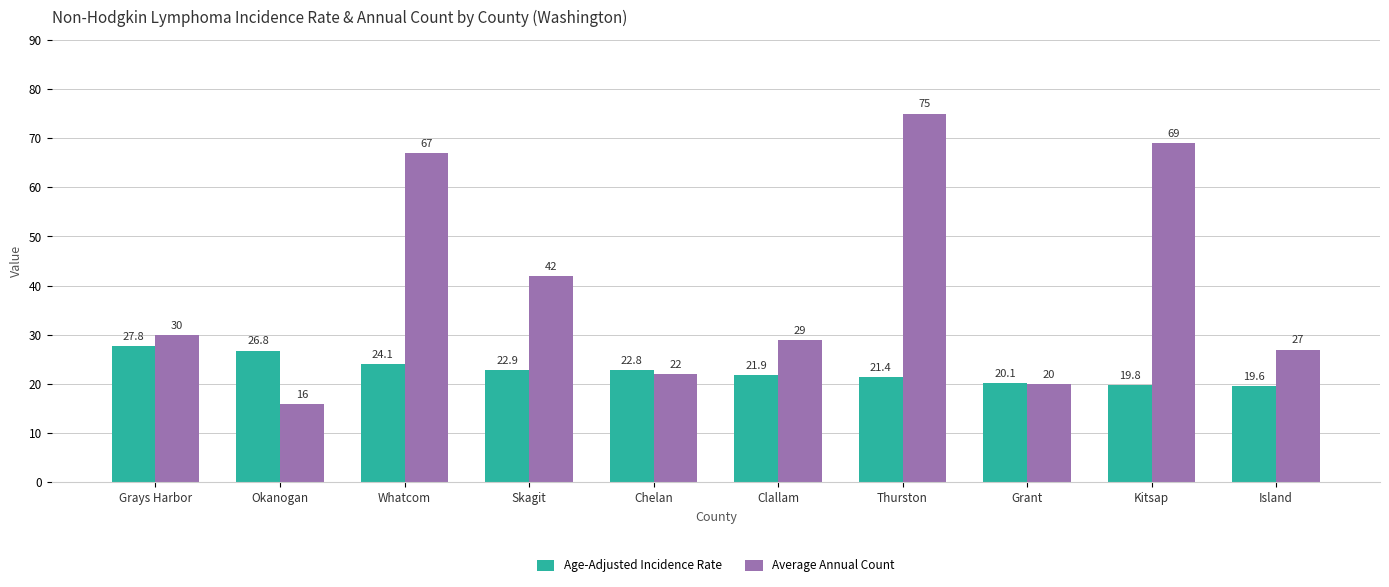

List the labels in order of Age-Adjusted Incidence Rate value, smallest first.

Island, Kitsap, Grant, Thurston, Clallam, Chelan, Skagit, Whatcom, Okanogan, Grays Harbor